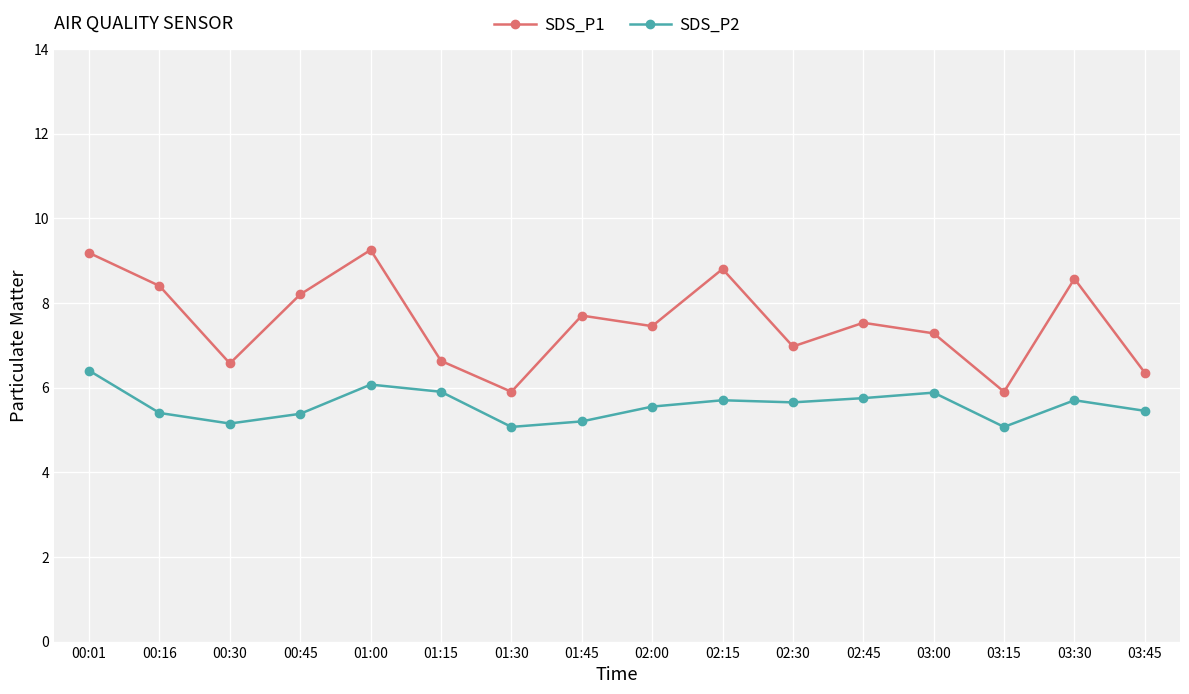

Is this an area chart (filled region under the line)?

No